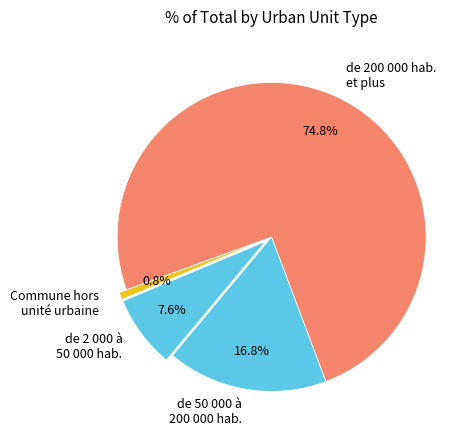

Is it true that Commune hors unité urbaine is 7% of the pie?

False